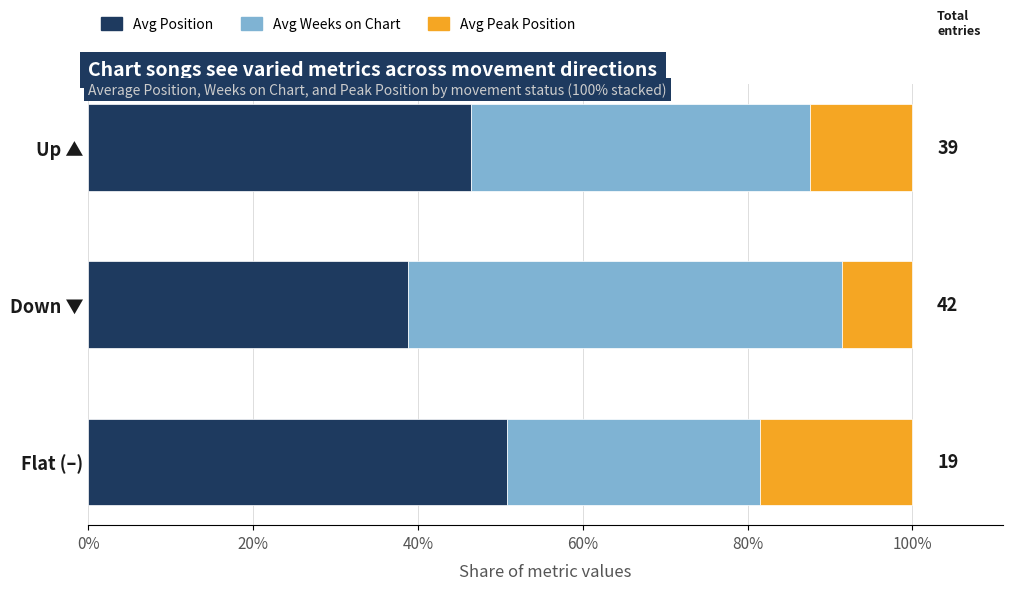

The Avg Position series shows 63.7 at Up ▲. True or false?

False